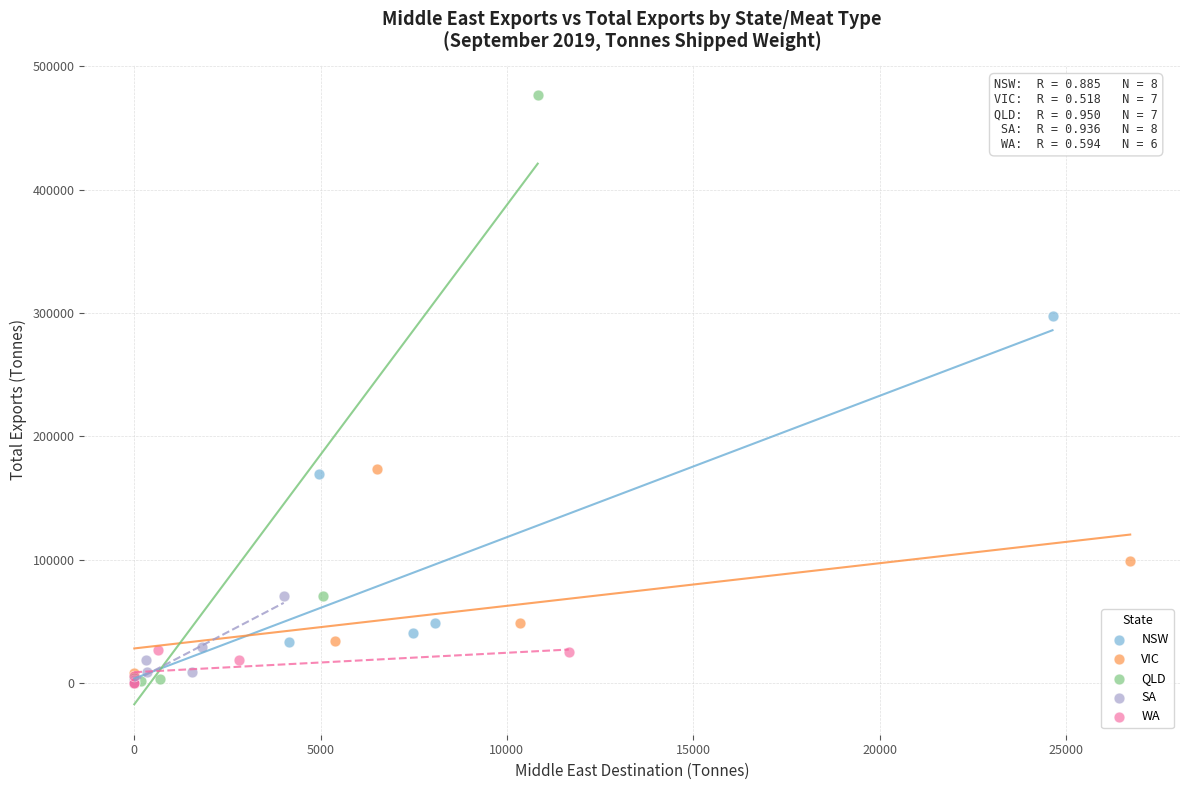

Which series reaches the maximum Y coordinate?

QLD